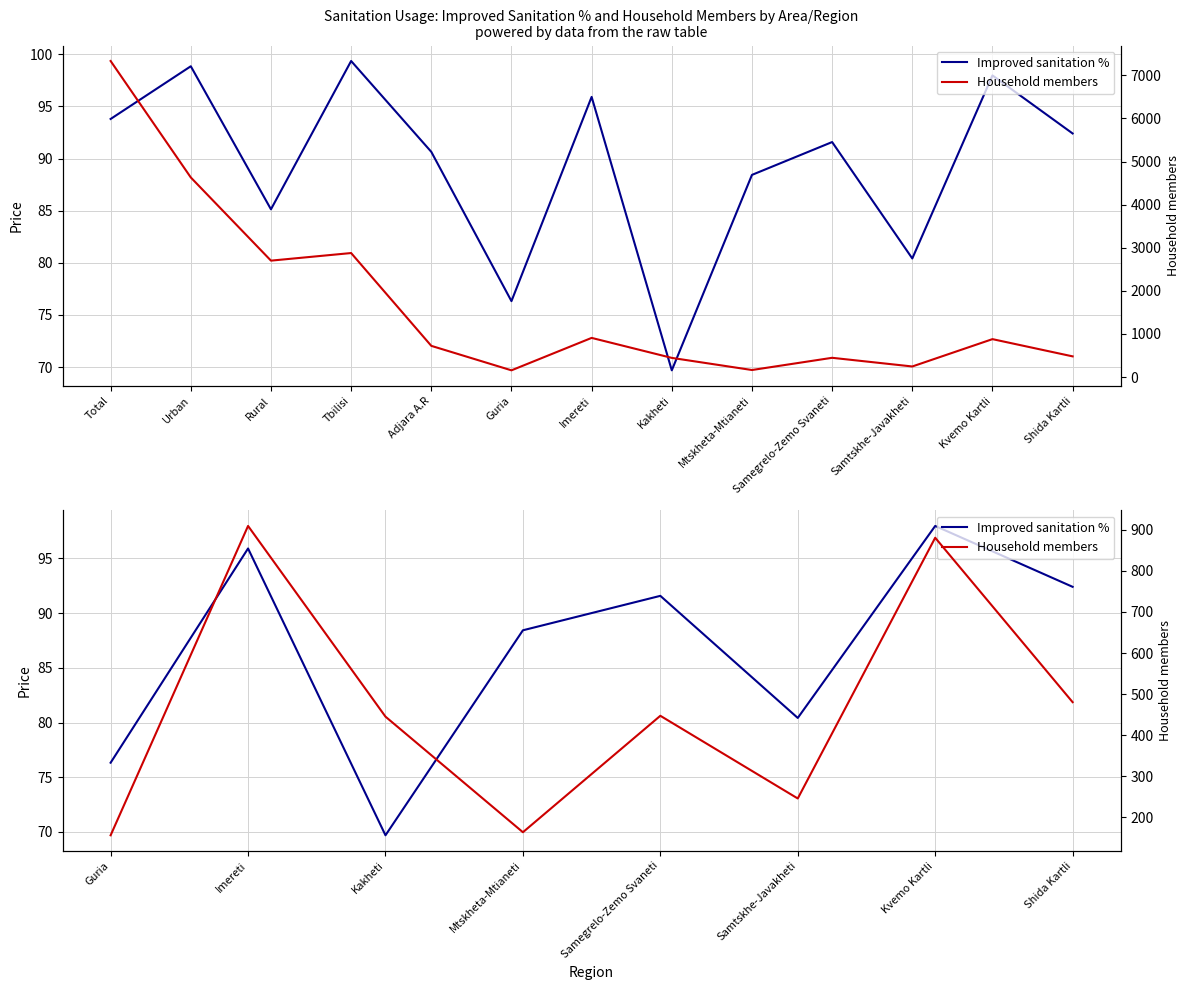

Rank the series at Kvemo Kartli from lowest to highest value.

Improved sanitation %, Household members